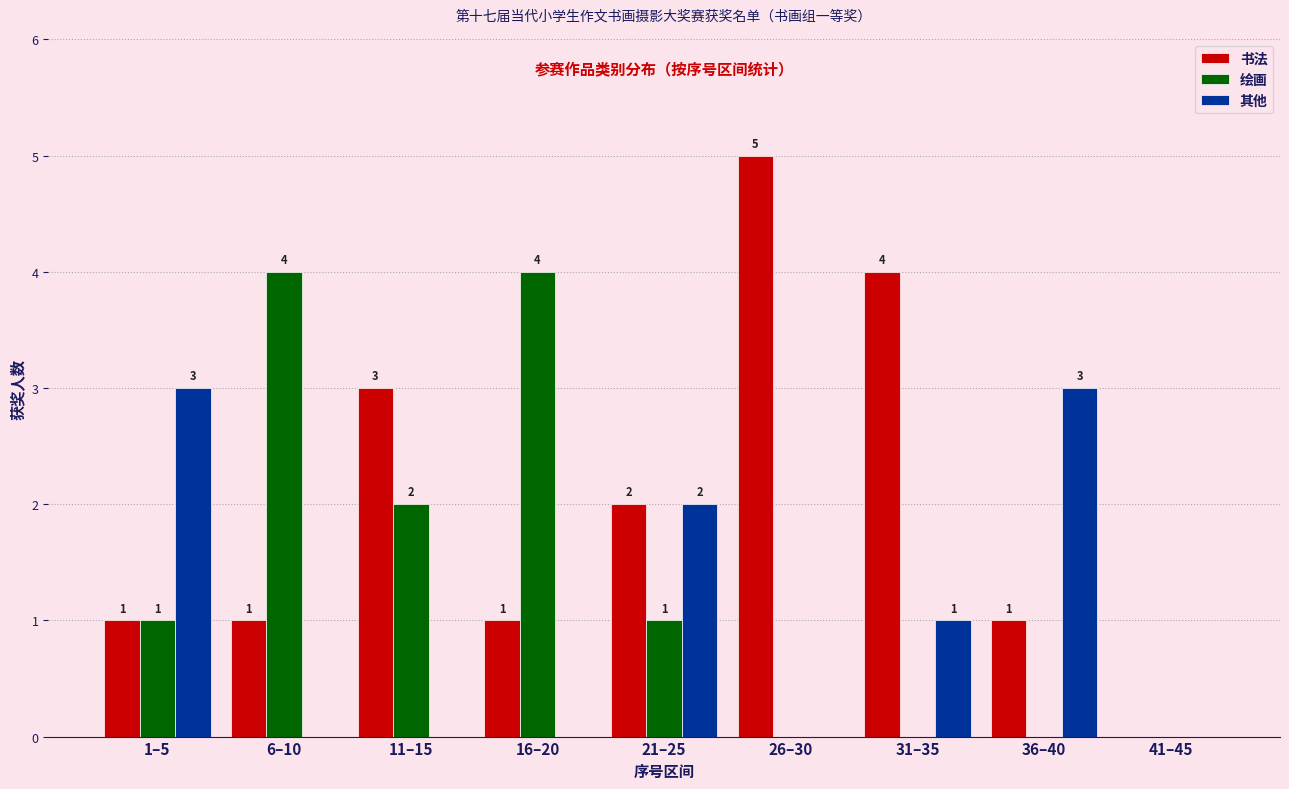

Reading left to right, extract all data points from this chart.

书法: 1–5=1	6–10=1	11–15=3	16–20=1	21–25=2	26–30=5	31–35=4	36–40=1	41–45=0
绘画: 1–5=1	6–10=4	11–15=2	16–20=4	21–25=1	26–30=0	31–35=0	36–40=0	41–45=0
其他: 1–5=3	6–10=0	11–15=0	16–20=0	21–25=2	26–30=0	31–35=1	36–40=3	41–45=0